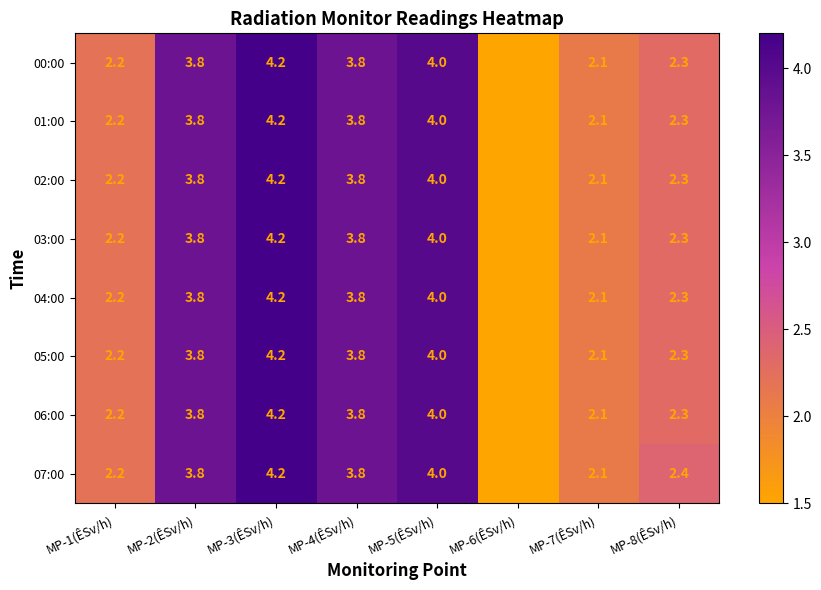

What is the minimum value for 04:00?

1.5